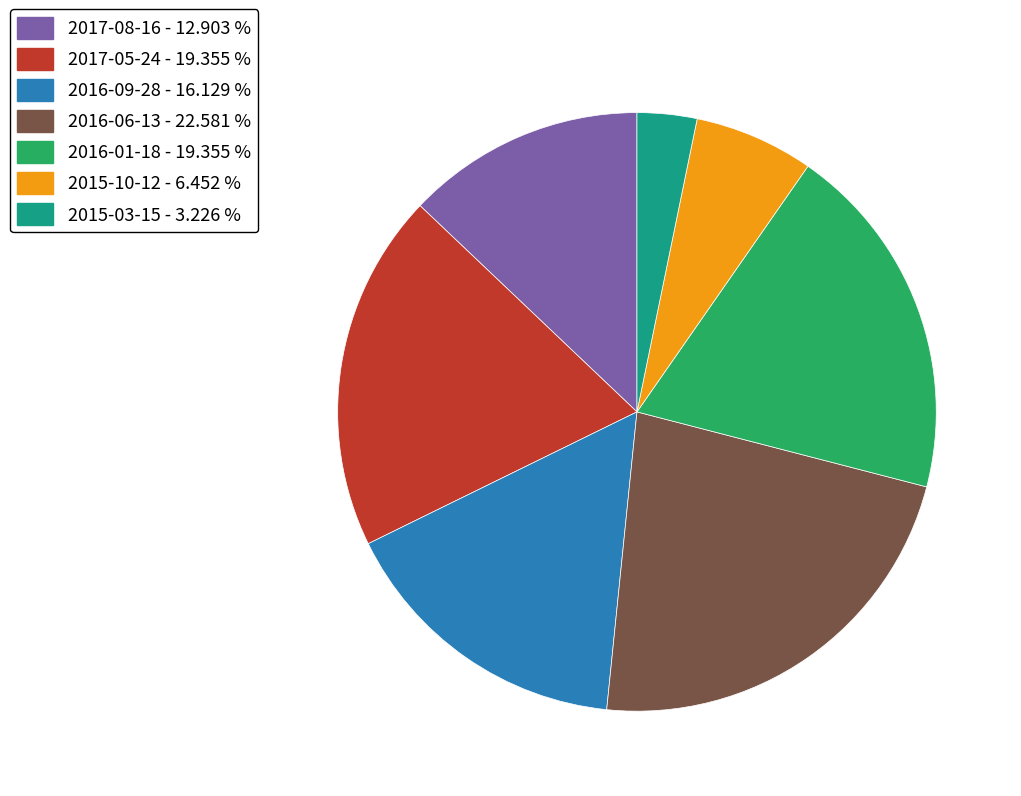

Count the number of slices in the pie.

7